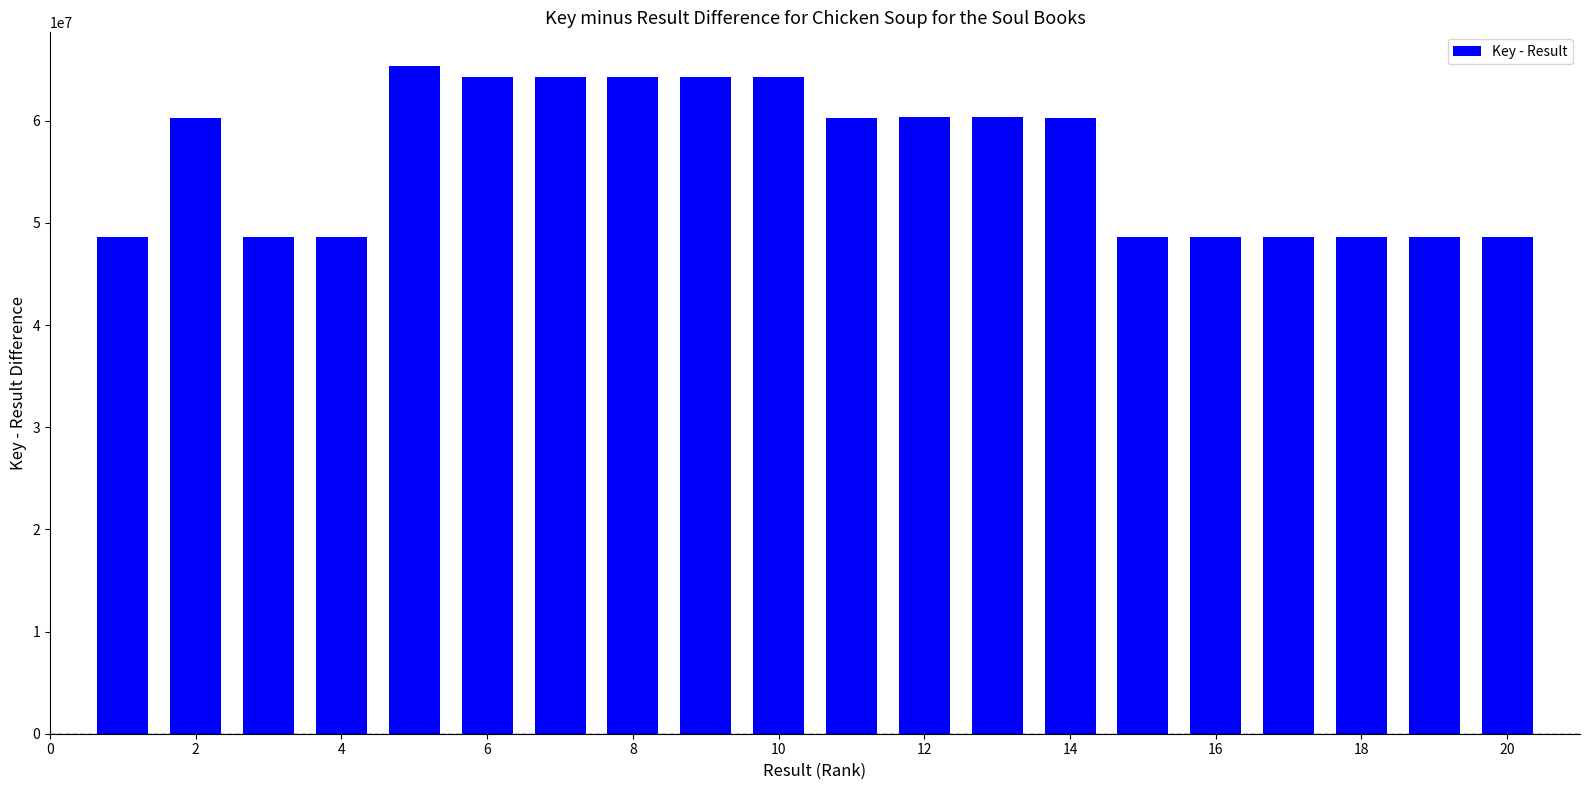

What is the value of the 5th bar from the left?

65375613